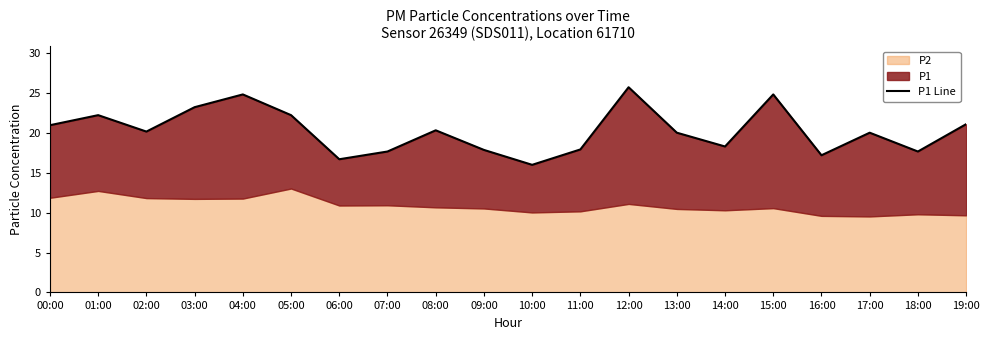

How many values exceed 20?

12